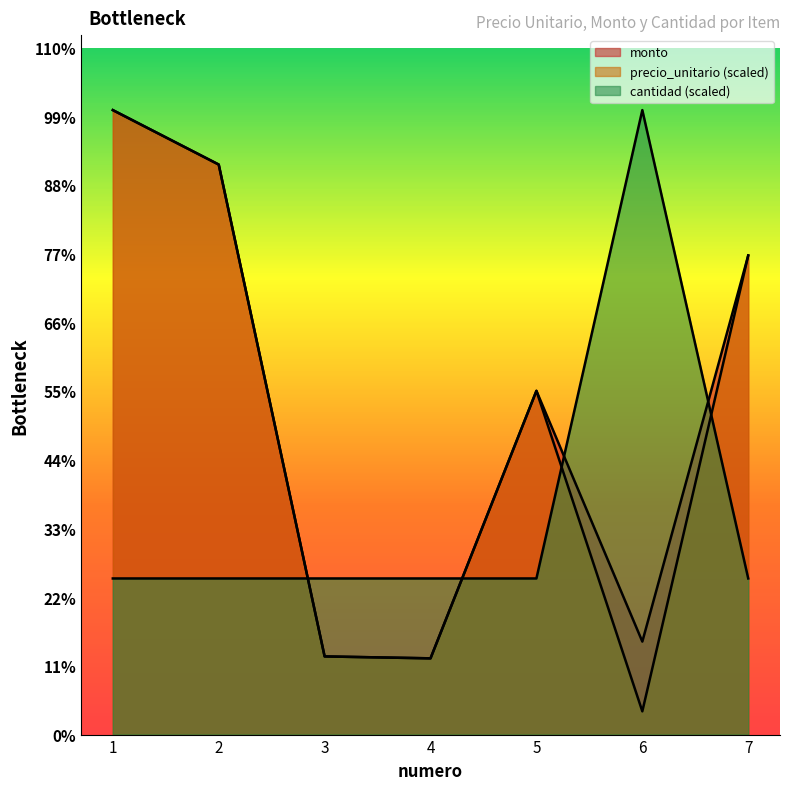

How many times do cantidad and precio_unitario cross each other?

4